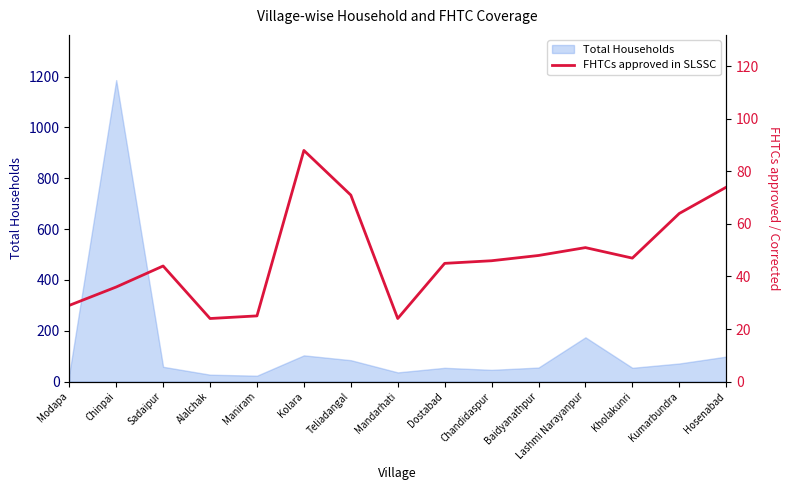

How many lines are shown in the chart?

1